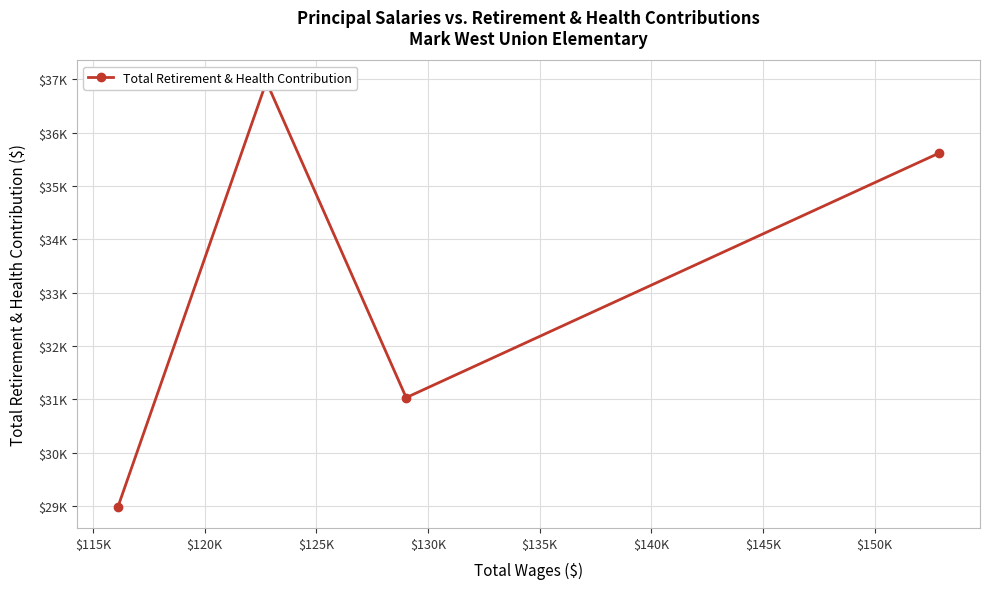

Reading left to right, transcribe all the data shown in this chart.

28986	36958	31032	35618